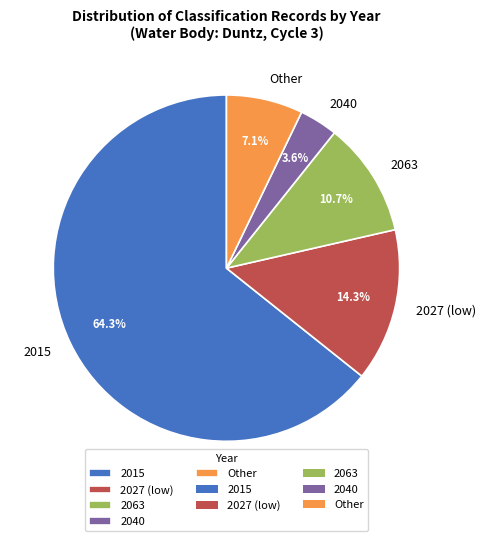

Which category has the smallest portion of the pie?

2040